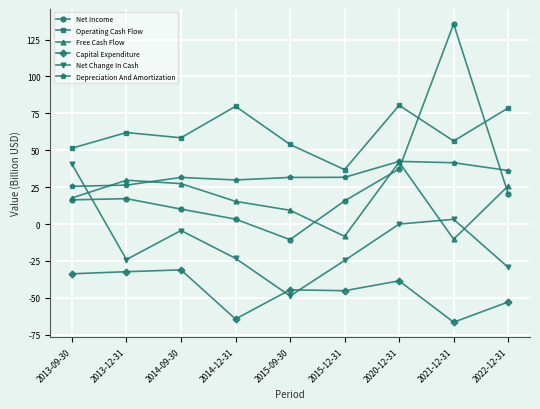

Which series has the largest total across all categories?

Operating Cash Flow